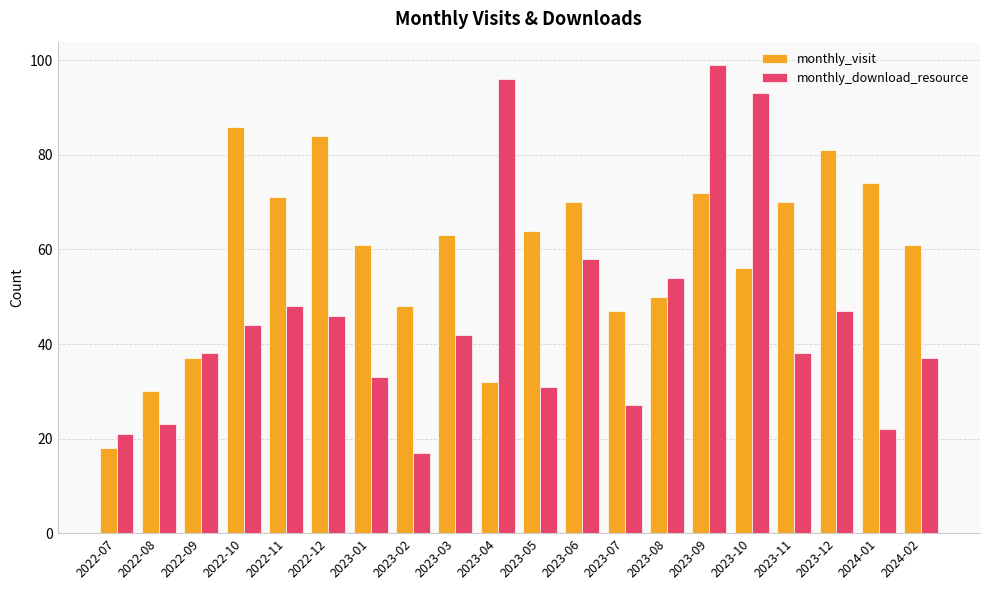

What is the difference between the second highest and minimum values in the monthly_download_resource series?

79